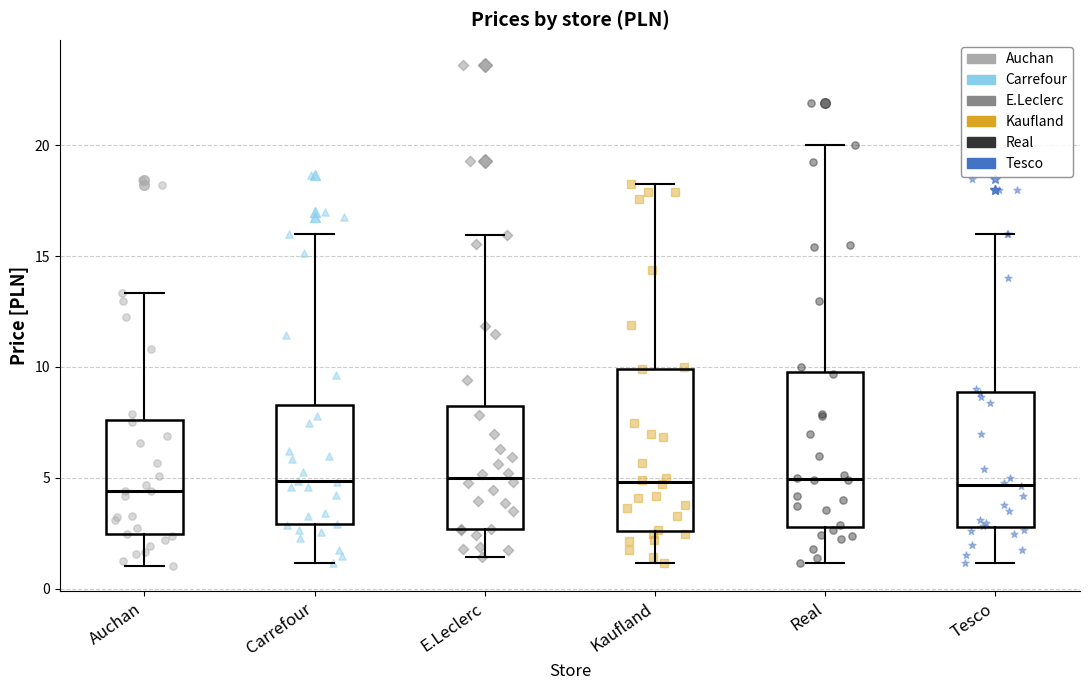

Reading left to right, transcribe this box plot: for each box, give where its median line is, the range the box spans, and where its two whiskers end, as read against the y-axis. The values are not printed on the chart, so give them approximately, as read against the axis.

Auchan: median 4.5, box 2.5 to 7.5, whiskers 1.0 to 13.5
Carrefour: median 5.0, box 3.0 to 8.5, whiskers 1.0 to 16.0
E.Leclerc: median 5.0, box 2.5 to 8.0, whiskers 1.5 to 16.0
Kaufland: median 5.0, box 2.5 to 10.0, whiskers 1.0 to 18.0
Real: median 5.0, box 3.0 to 10.0, whiskers 1.0 to 20.0
Tesco: median 4.5, box 3.0 to 9.0, whiskers 1.0 to 16.0